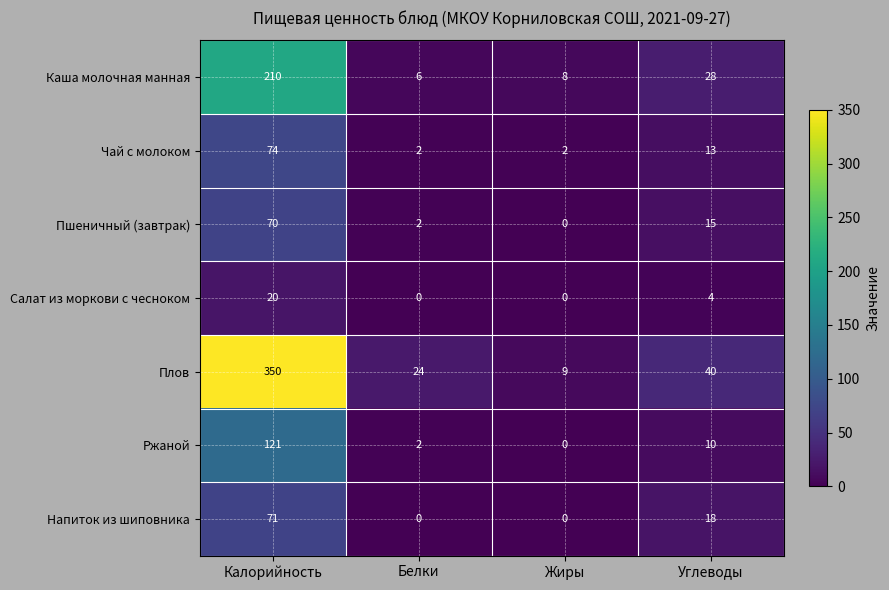

What is the spread (max minus min) of values at Углеводы?

36